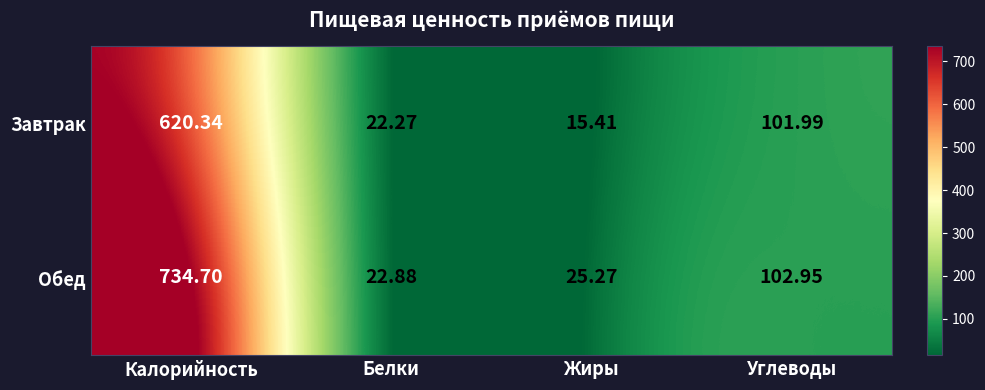

Which series changed the most between Калорийность and Жиры?

Обед